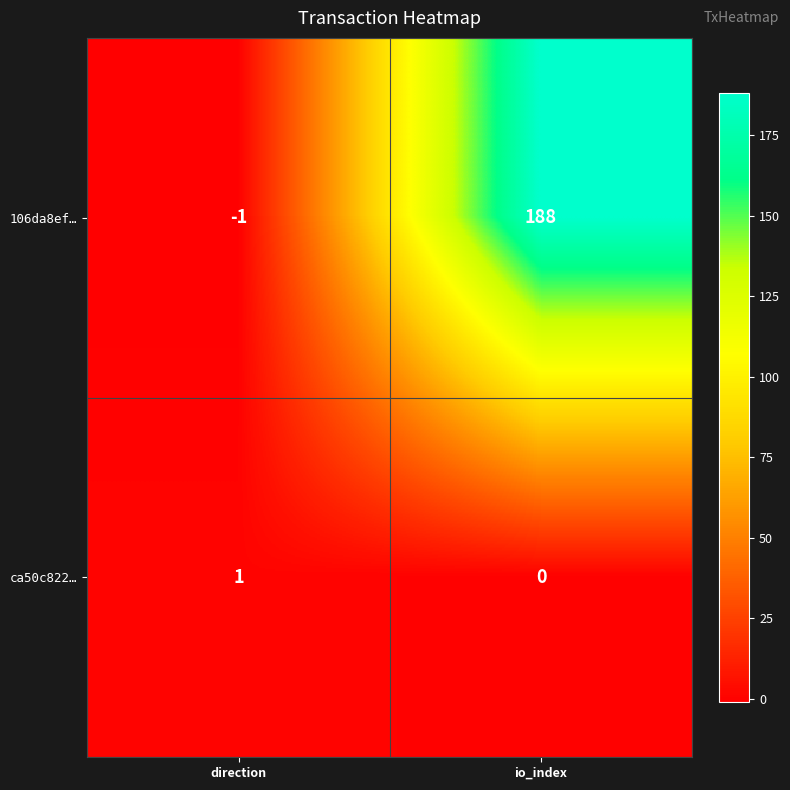

How many series are shown in this chart?

2